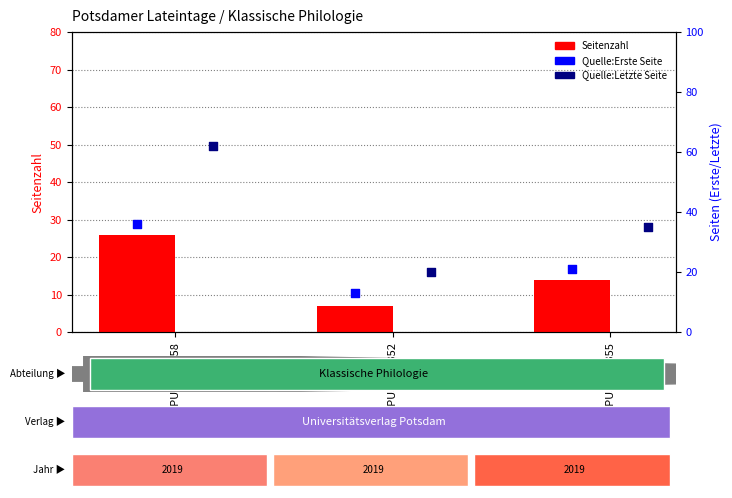

What are all the series names shown in the legend?

Seitenzahl, Quelle:Erste Seite, Quelle:Letzte Seite